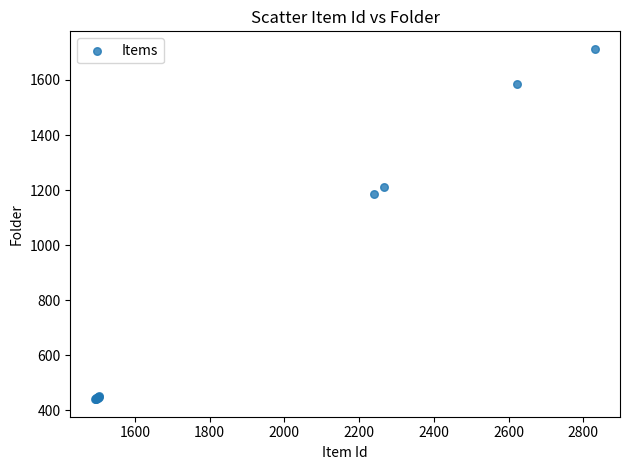

What Y value in the scatter plot is closest to 1077?

1186